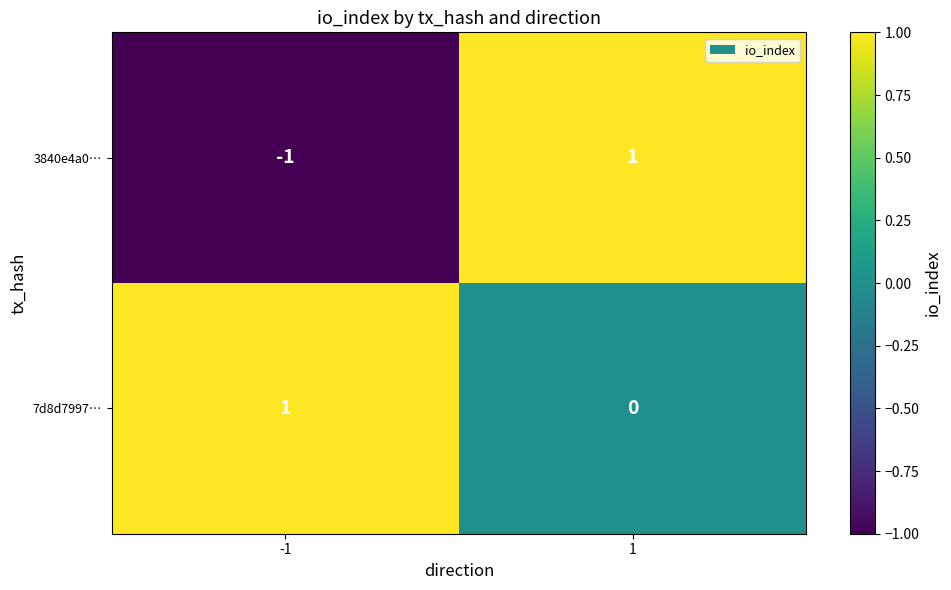

Which series changed the most between -1 and 1?

3840e4a0…